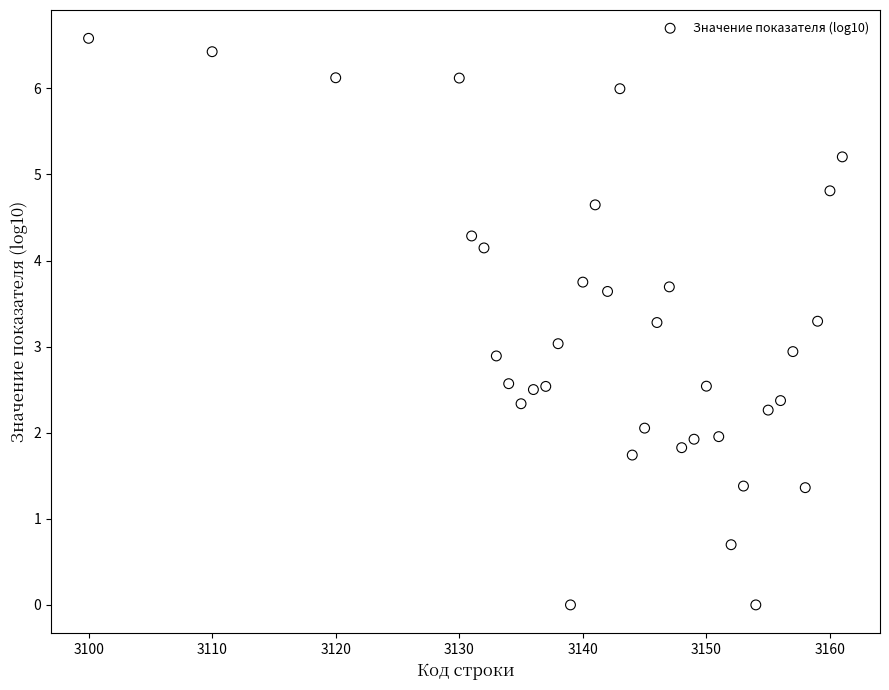

What is the range of X values (max minus min)?

61.0